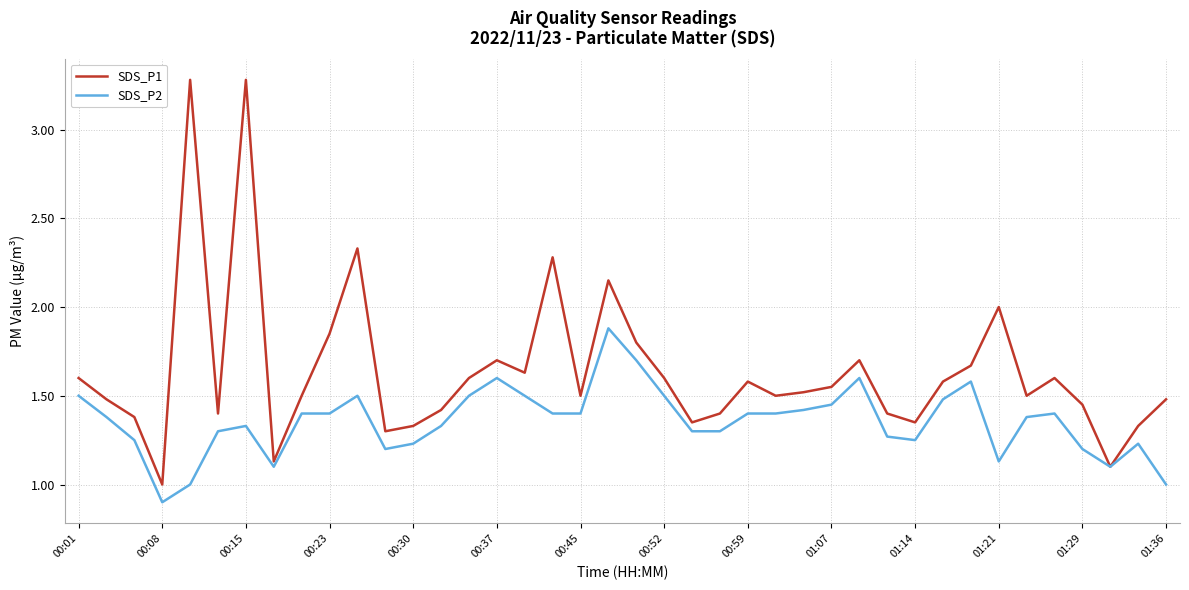

What is the smallest value displayed?

0.9